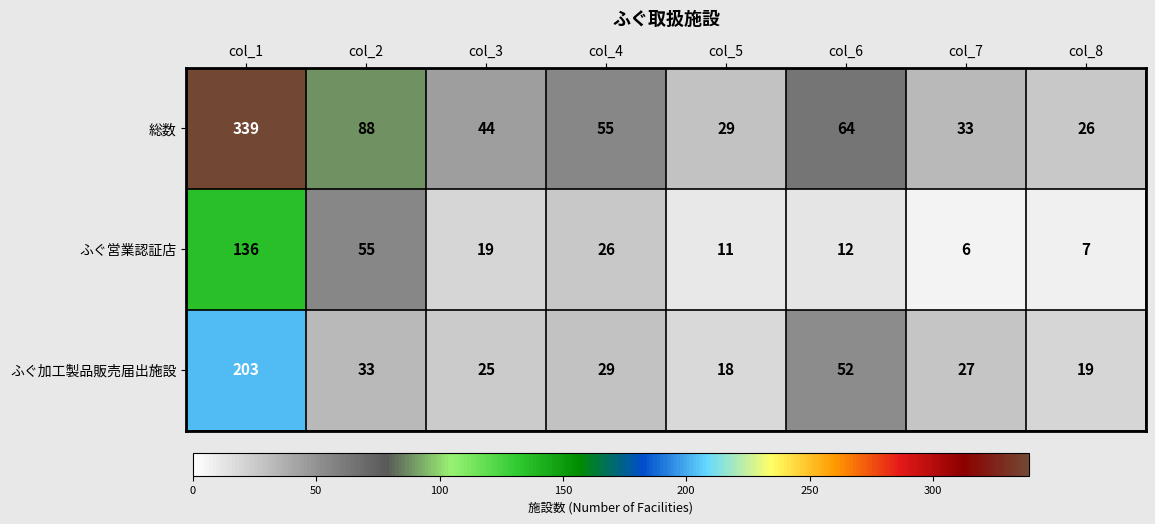

What is the difference between the ふぐ営業認証店 values at col_8 and col_6?

5